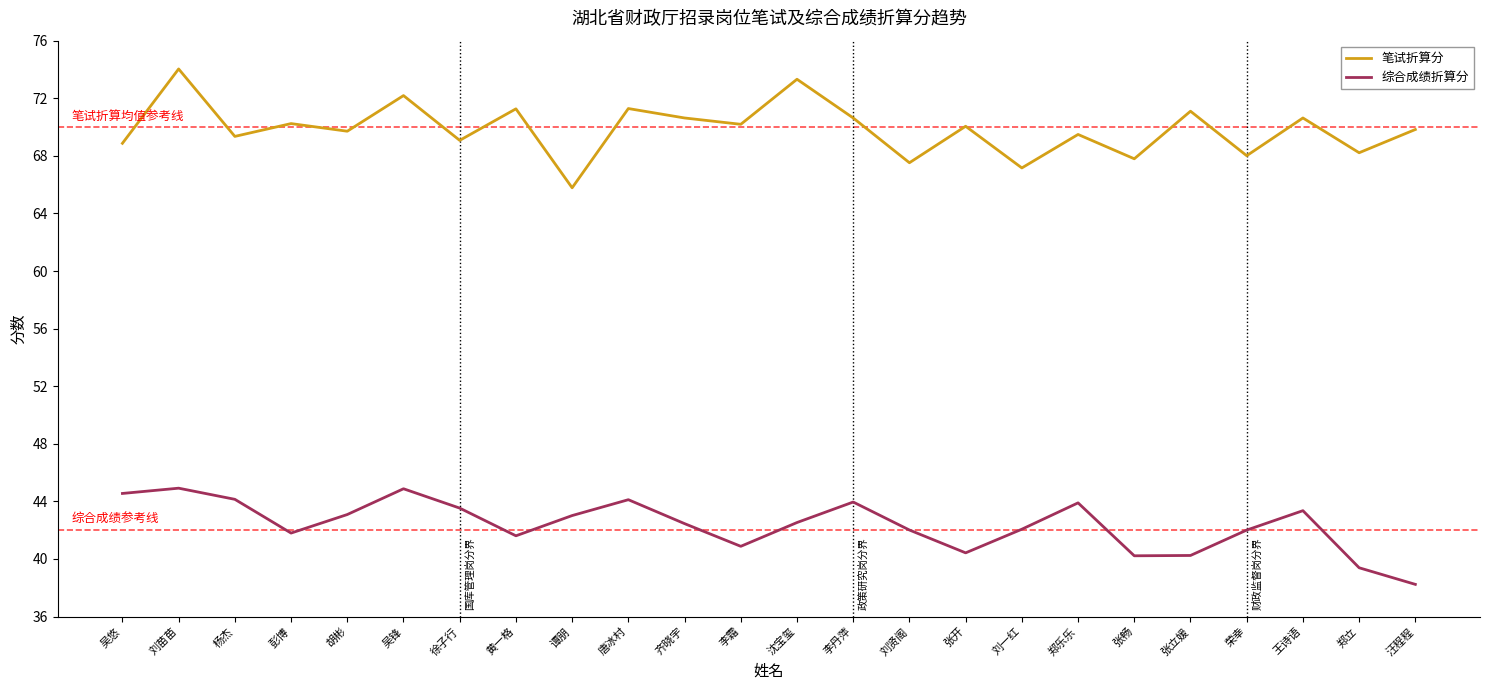

What is the minimum value for 笔试折算分?

65.8